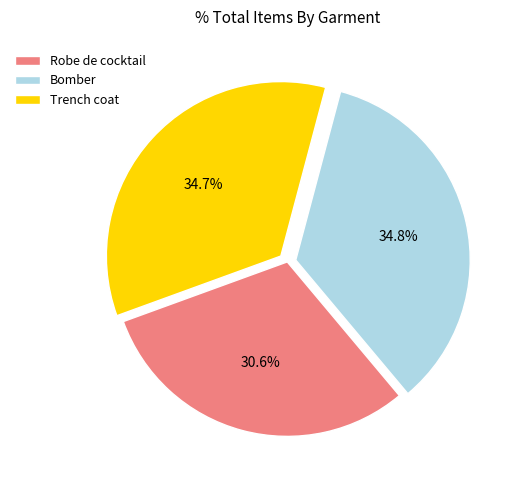

To the nearest percent, what is the difference between the largest and smallest slice percentages?

4%